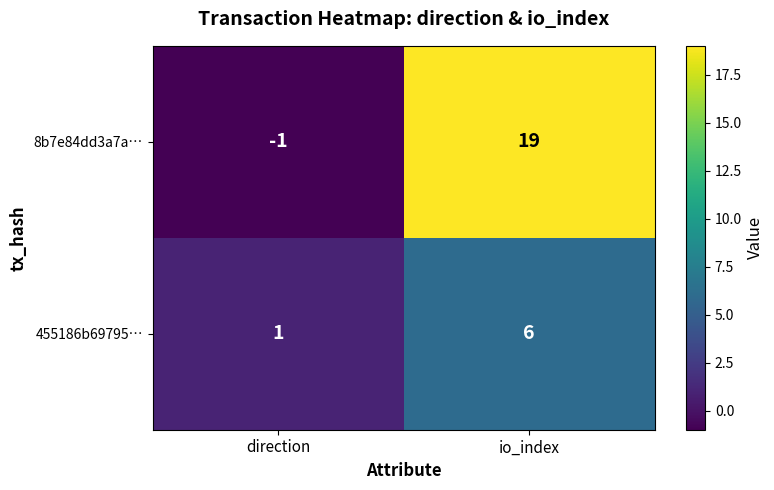

What is the total value across all series at io_index?

25